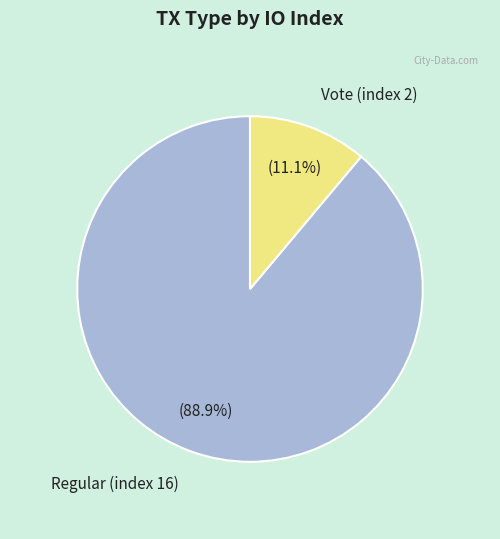

What is the ratio of the value at Vote (index 2) to the value at Regular (index 16)?

0.1